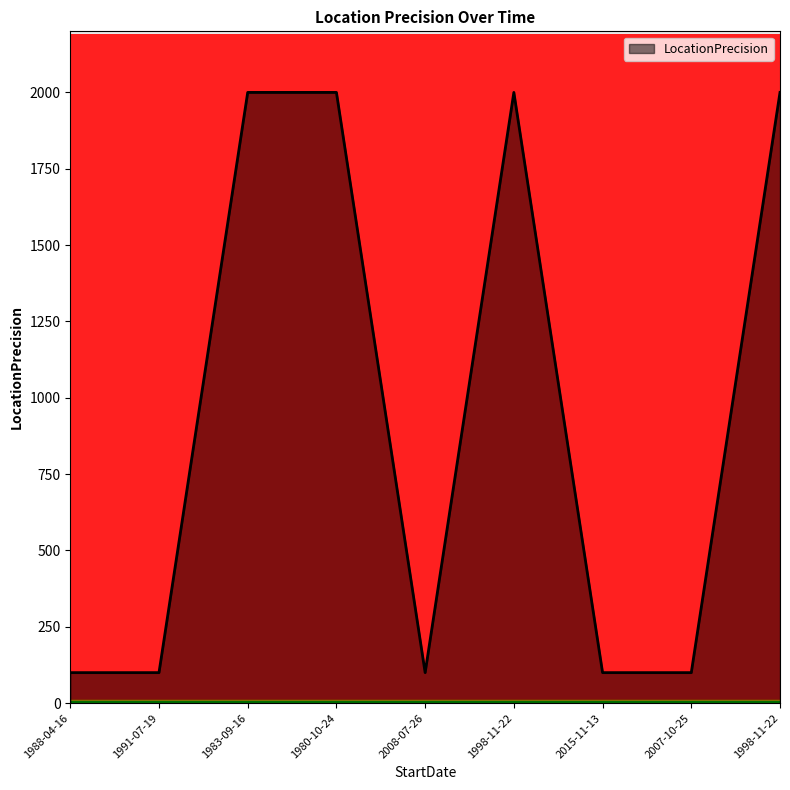

Count the number of data series in this chart.

1